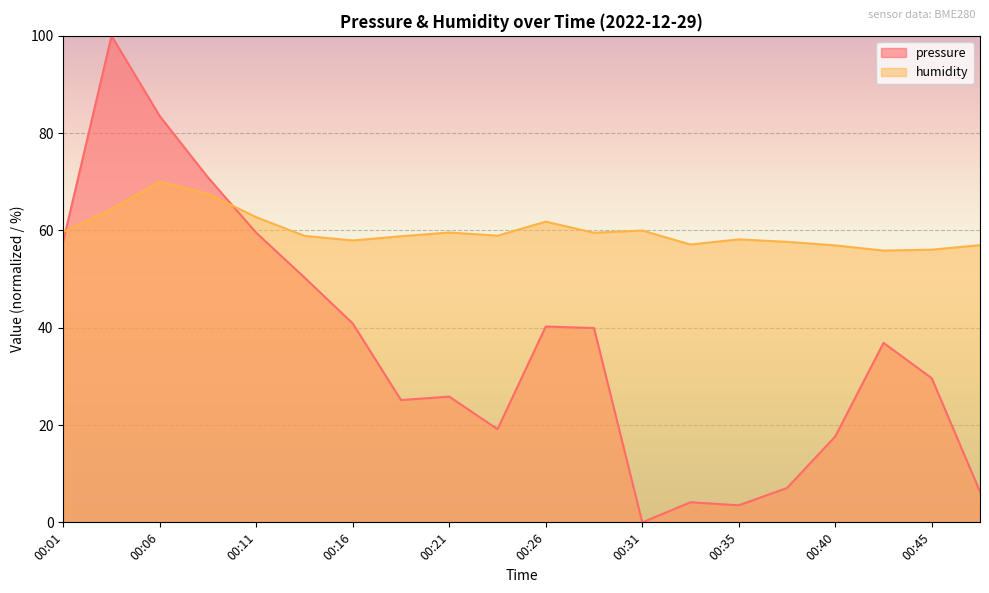

How many lines are shown in the chart?

2